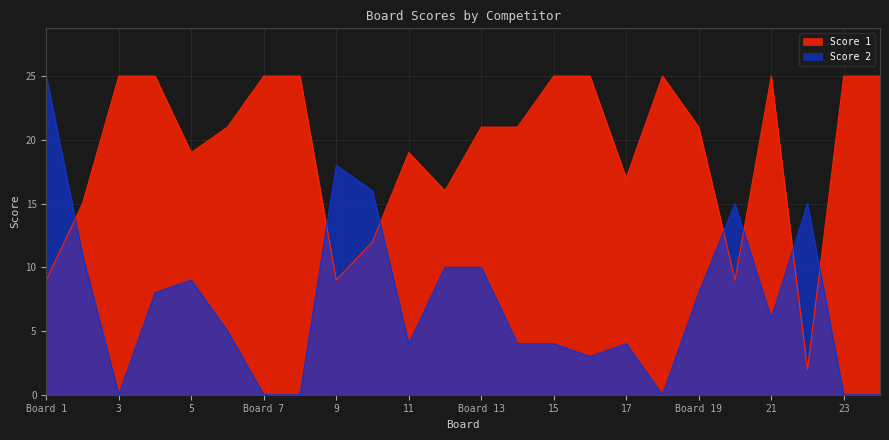

Reading right to left, transcribe all the data shown in this chart.

Score 1: 25	25	2	25	9	21	25	17	25	25	21	21	16	19	12	9	25	25	21	19	25	25	15	9
Score 2: 0	0	15	6	15	8	0	4	3	4	4	10	10	4	16	18	0	0	5	9	8	0	11	25